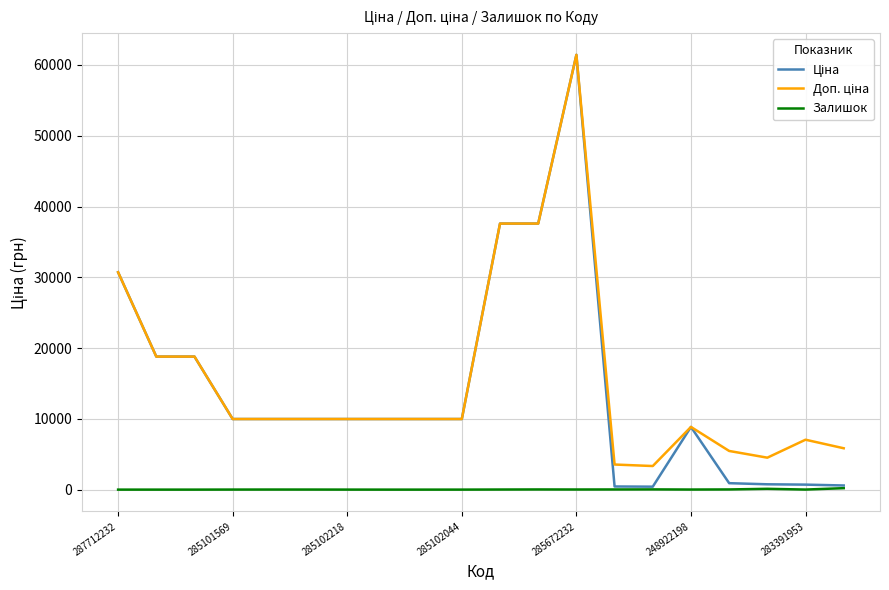

True or false: Доп. ціна and Ціна cross at least once.

False